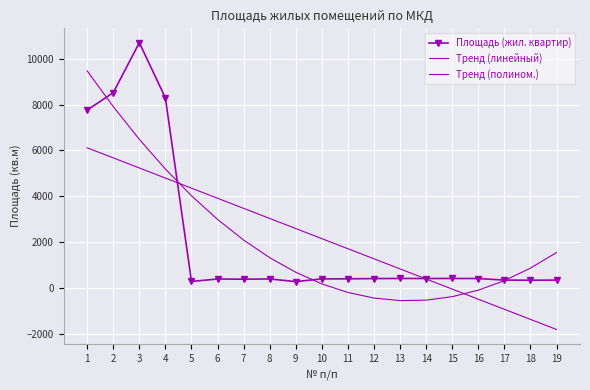

What is the minimum value for Тренд (линейный)?

-1818.0